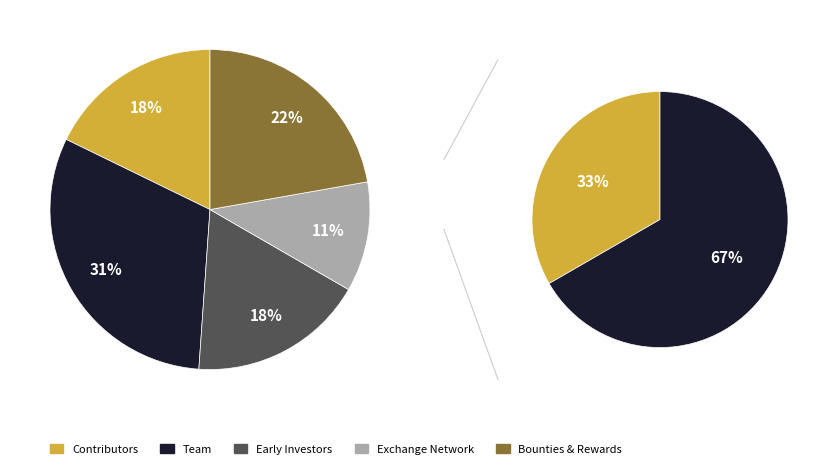

Approximately how many times larger is the value at 5 compared to 4?

1.2